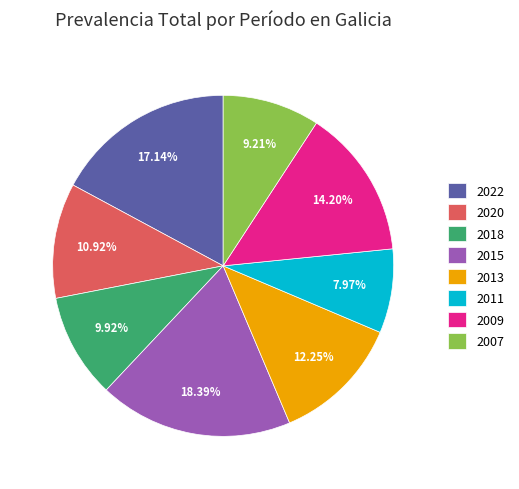

How many segments does this pie chart have?

8